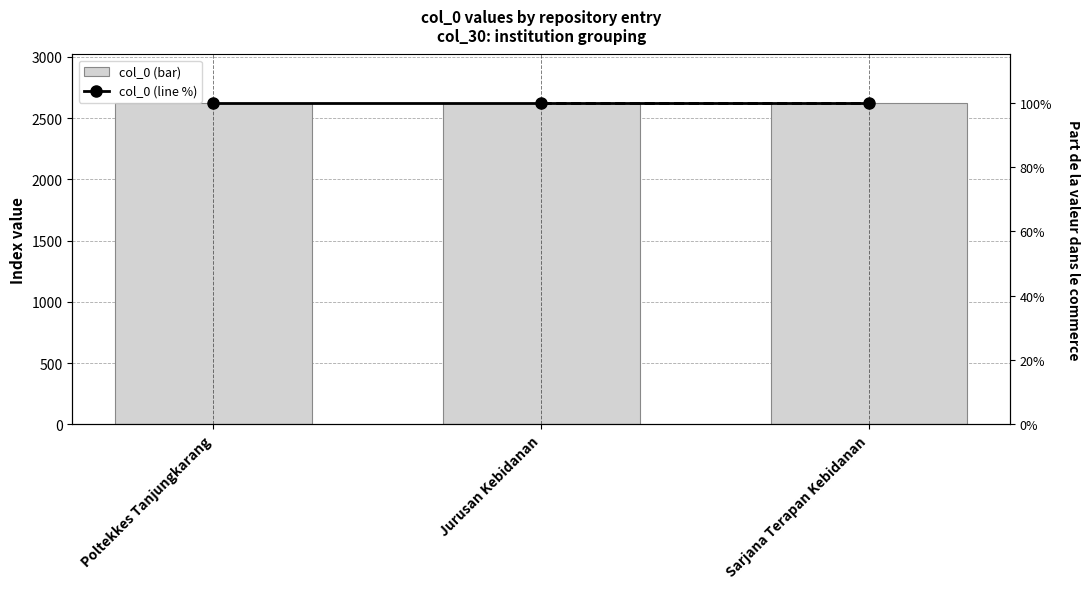

What is the average value of the col_0 (bar) series?

2626